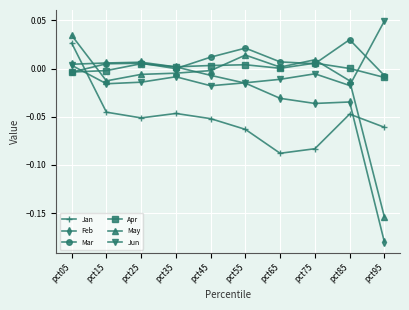

At which label does May first exceed 0?

pct05